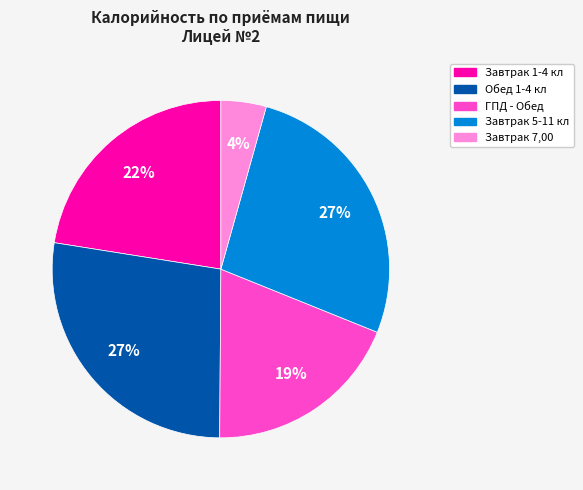

To the nearest percent, what is the difference between the largest and smallest slice percentages?

23%